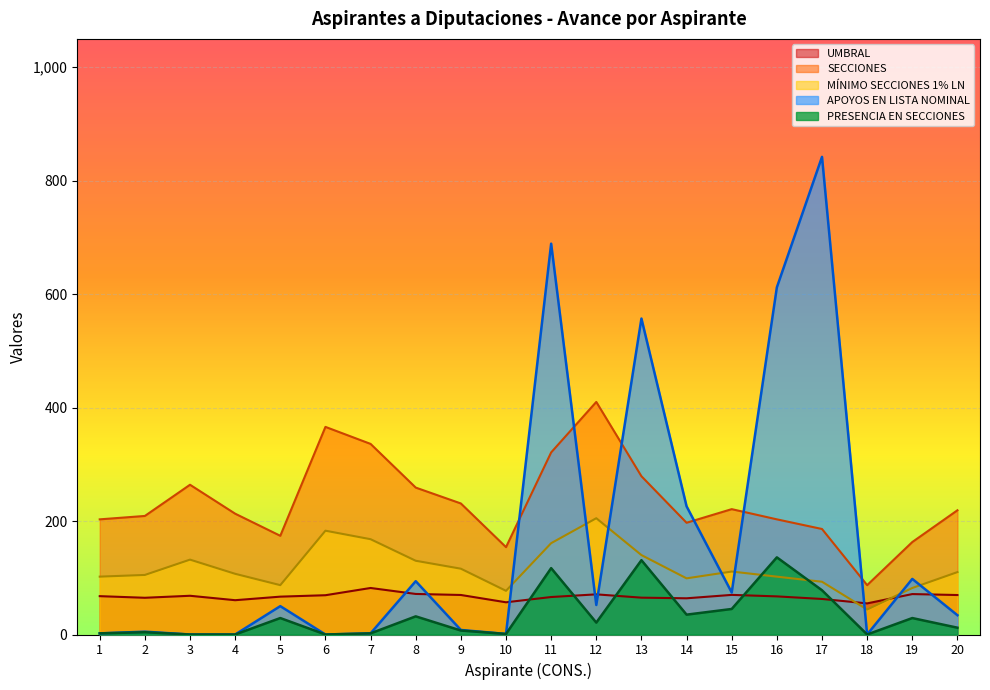

True or false: MINIMO_SECCIONES has a value of 139.3 at 19.

False